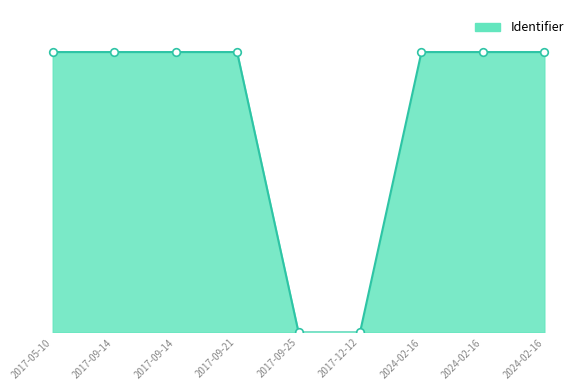

What is the change in value from 2017-05-10 to 2017-09-25?

-3252370